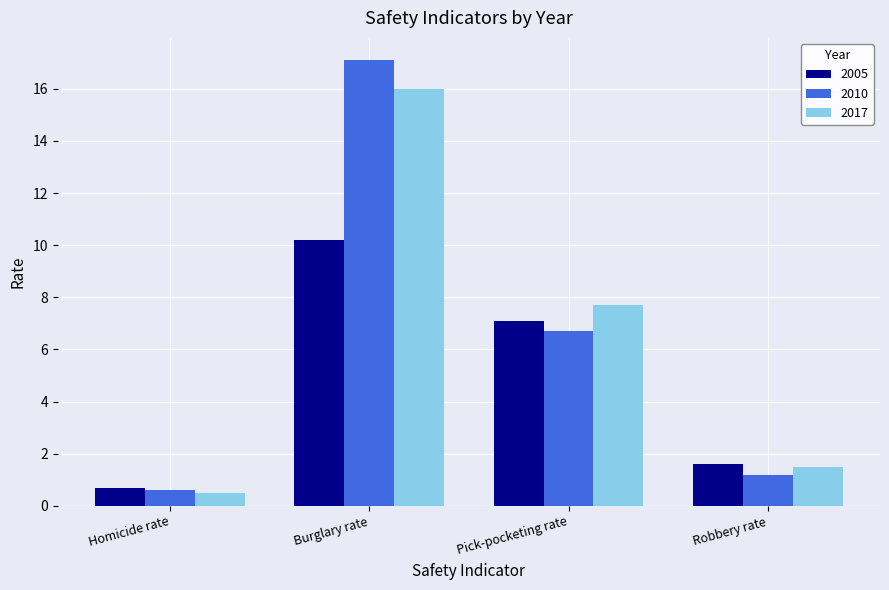

What is the difference between the second highest and minimum values in the 2005 series?

6.4